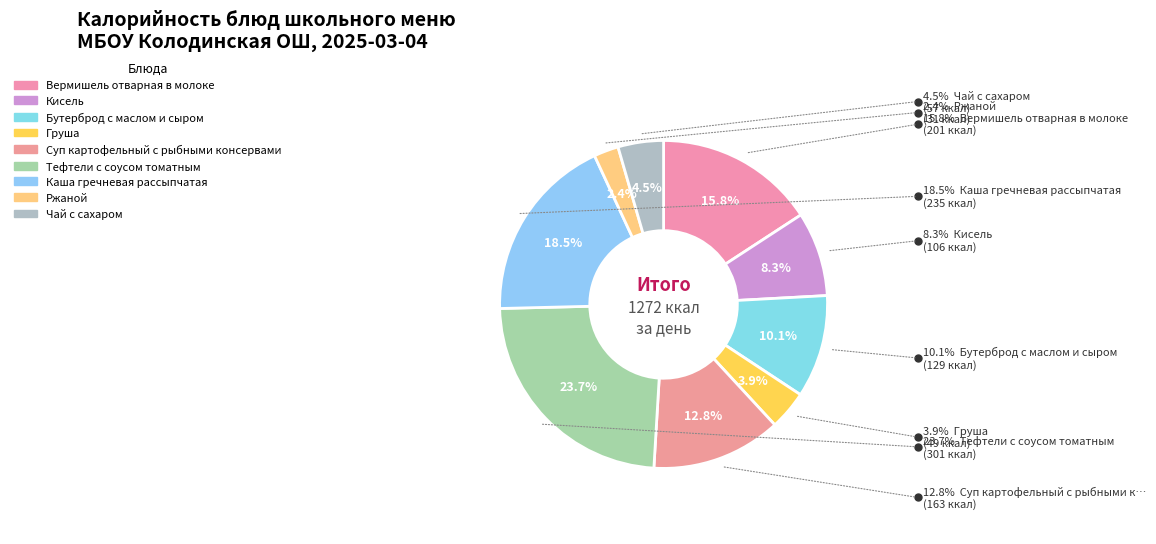

Does Груша represent more than half of the total?

No